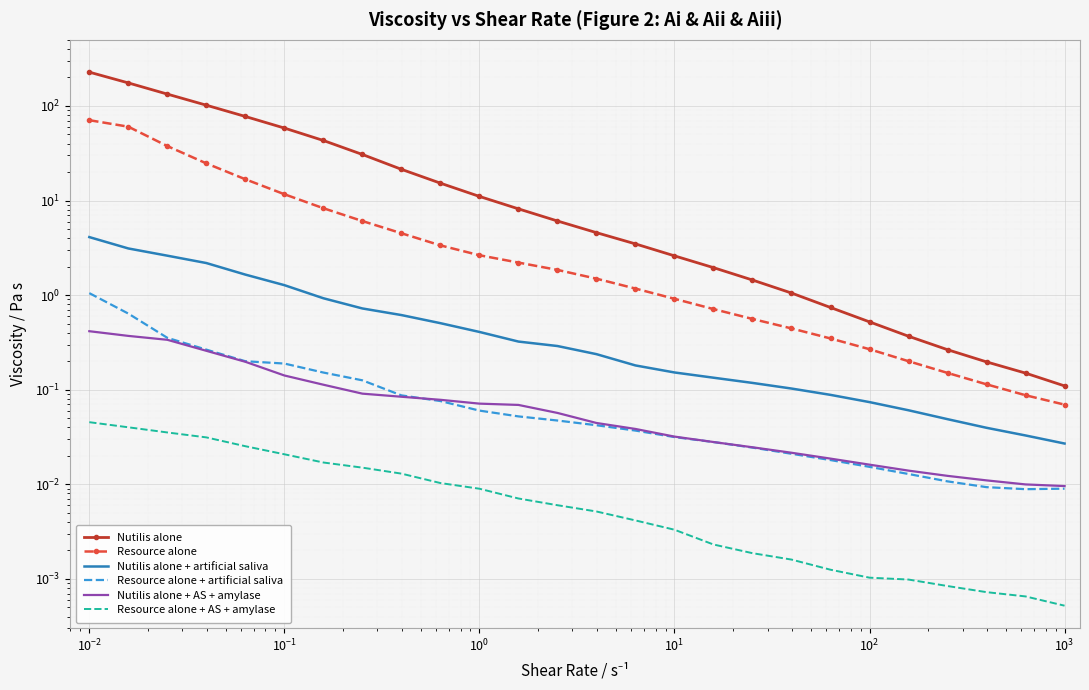

Reading right to left, transcribe all the data shown in this chart.

Nutilis alone: 0.1	0.1	0.2	0.3	0.4	0.5	0.7	1.1	1.4	2.0	2.6	3.5	4.6	6.1	8.2	11.1	15.3	21.4	30.7	43.1	58.4	77.4	101.9	133.5	175.2	227.8
Resource alone: 0.1	0.1	0.1	0.2	0.2	0.3	0.3	0.4	0.6	0.7	0.9	1.2	1.5	1.8	2.2	2.6	3.4	4.5	6.1	8.3	11.7	16.8	24.7	37.6	60.4	70.7
Nutilis alone + artificial saliva: 0.0	0.0	0.0	0.0	0.1	0.1	0.1	0.1	0.1	0.1	0.2	0.2	0.2	0.3	0.3	0.4	0.5	0.6	0.7	0.9	1.3	1.6	2.2	2.6	3.1	4.1
Resource alone + artificial saliva: 0.0	0.0	0.0	0.0	0.0	0.0	0.0	0.0	0.0	0.0	0.0	0.0	0.0	0.0	0.1	0.1	0.1	0.1	0.1	0.2	0.2	0.2	0.3	0.4	0.6	1.0
Nutilis alone + AS + amylase: 0.0	0.0	0.0	0.0	0.0	0.0	0.0	0.0	0.0	0.0	0.0	0.0	0.0	0.1	0.1	0.1	0.1	0.1	0.1	0.1	0.1	0.2	0.3	0.3	0.4	0.4
Resource alone + AS + amylase: 0.0	0.0	0.0	0.0	0.0	0.0	0.0	0.0	0.0	0.0	0.0	0.0	0.0	0.0	0.0	0.0	0.0	0.0	0.0	0.0	0.0	0.0	0.0	0.0	0.0	0.0